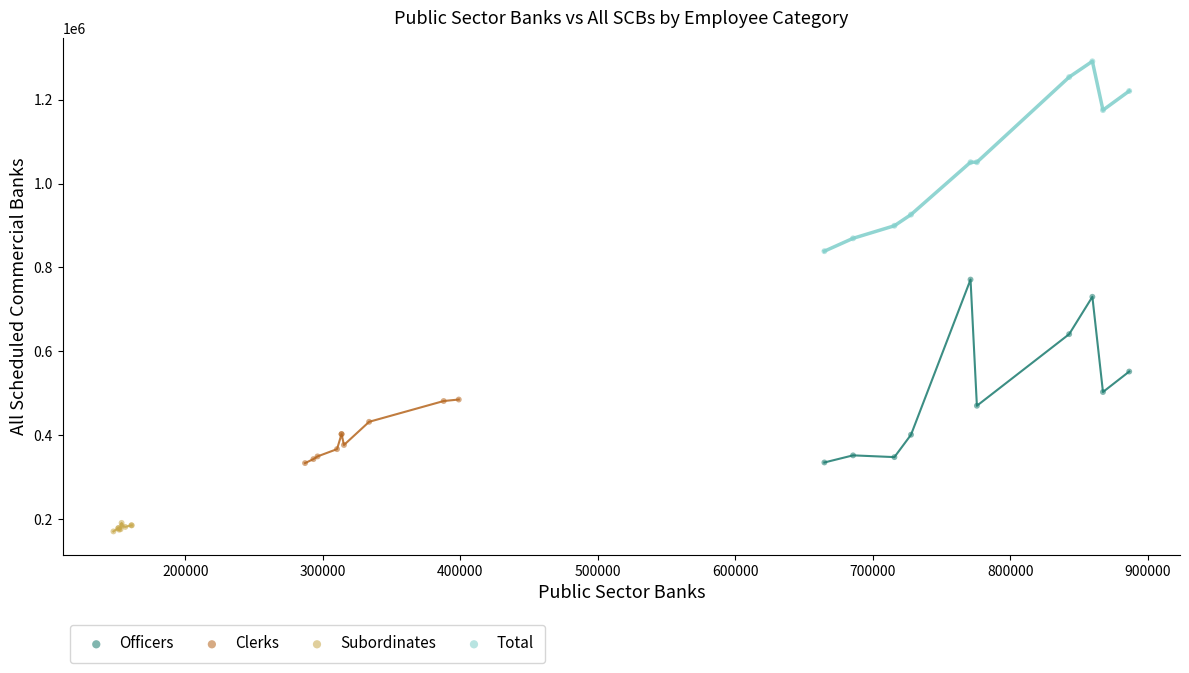

Which series contains the highest Y value?

Total